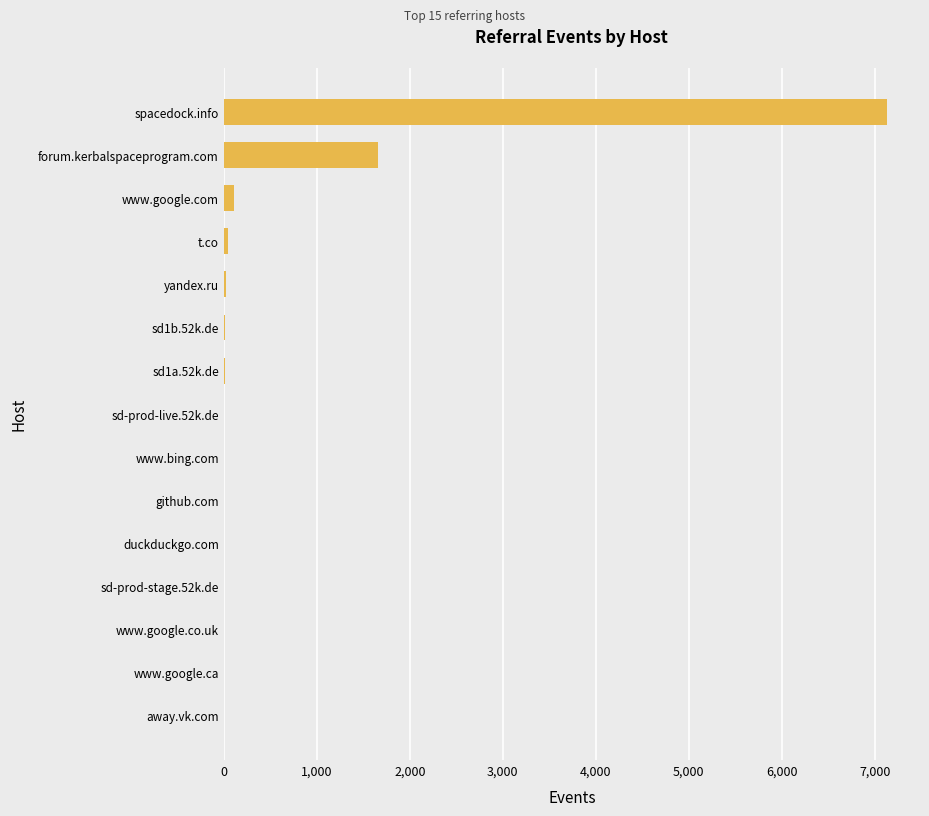

What is the maximum value shown in the chart?

7128